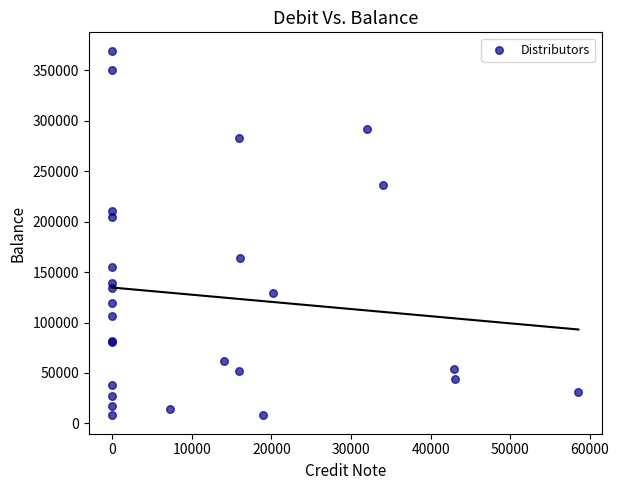

What Y value in the scatter plot is closest to 188728?

204179